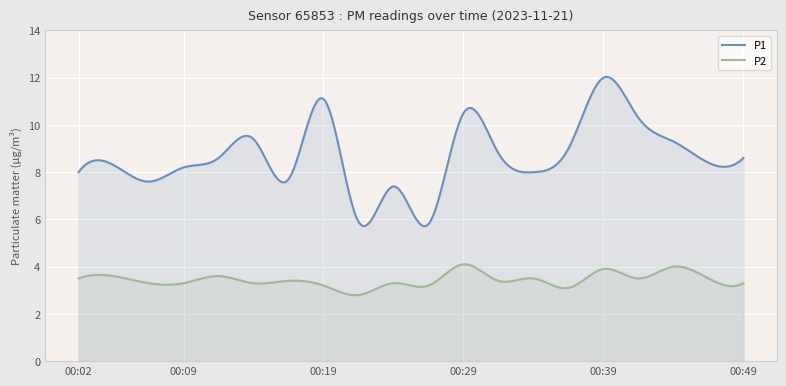

True or false: P2 and P1 intersect in this chart.

False